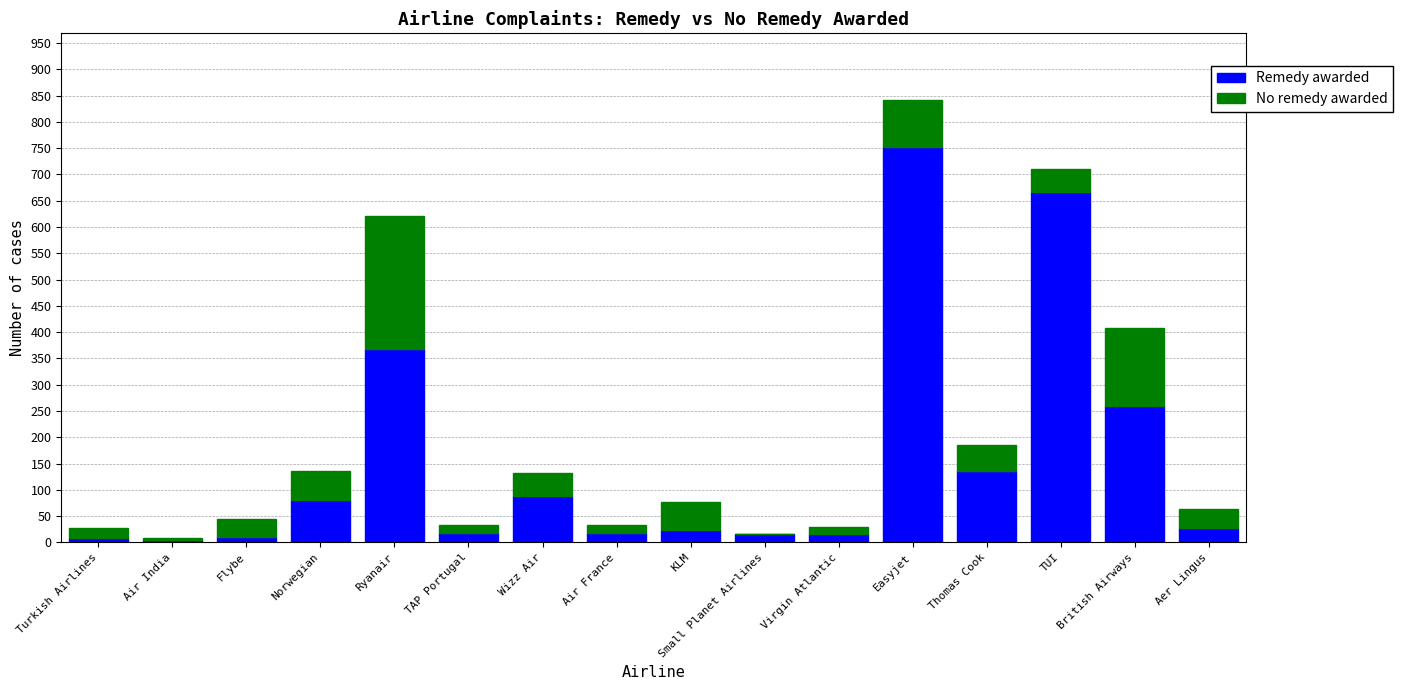

At which category is the sum across all series the highest?

Easyjet